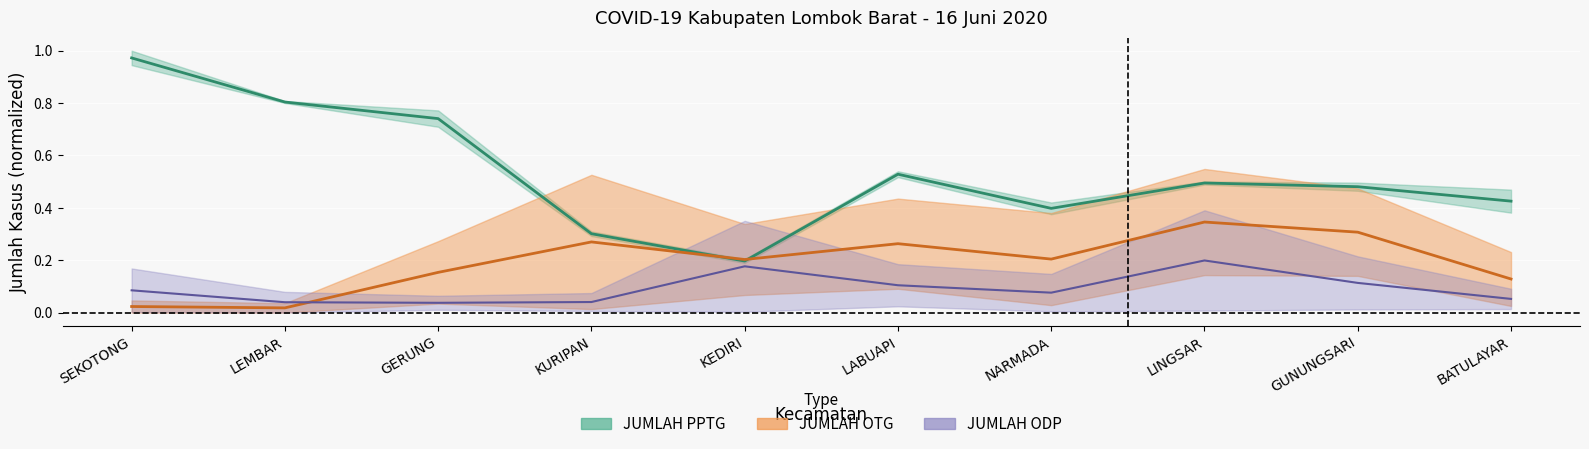

Count the number of data series in this chart.

3